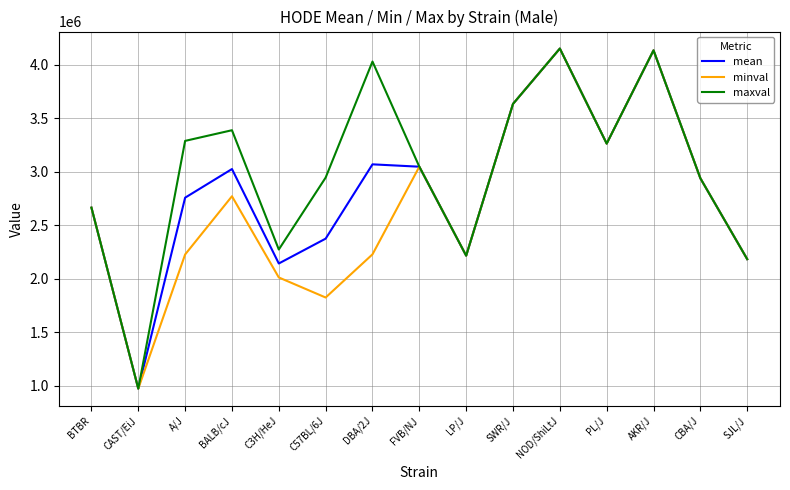

What are all the series names shown in the legend?

mean, minval, maxval